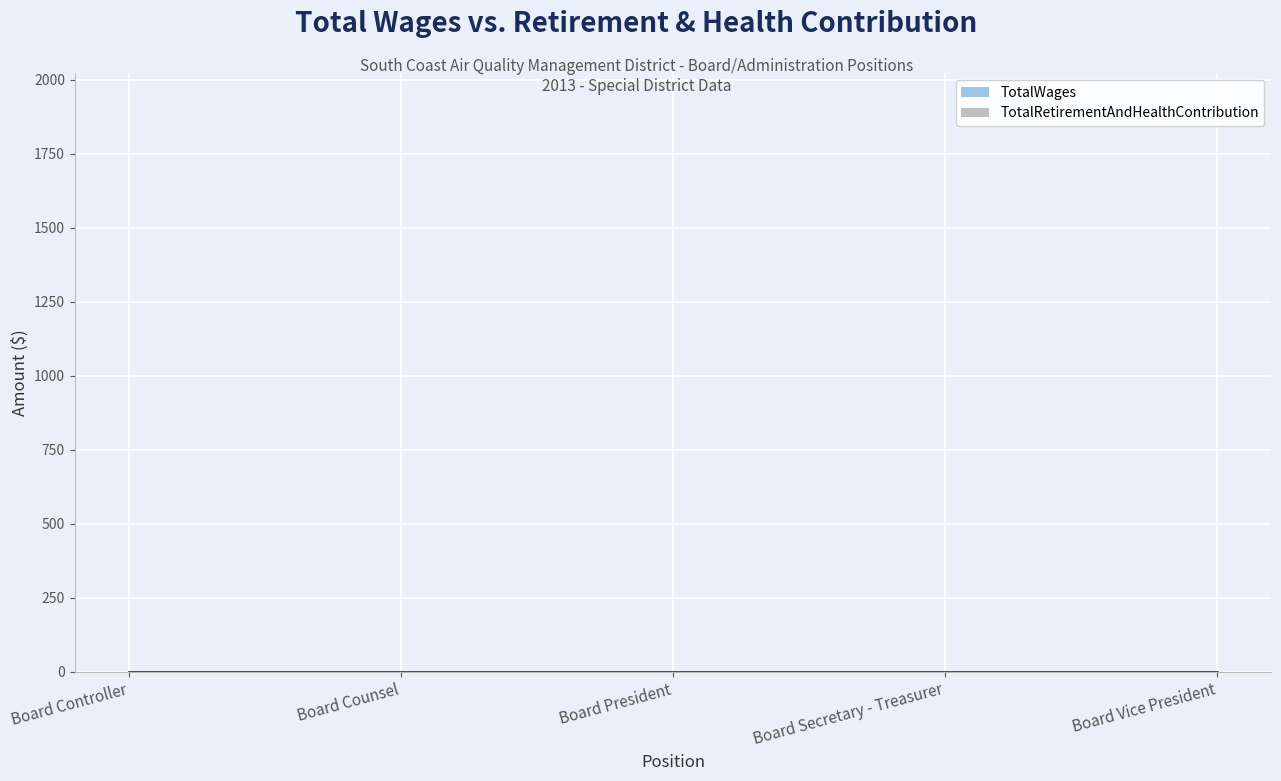

What is the label of the 4th point from the left?

Board Secretary - Treasurer